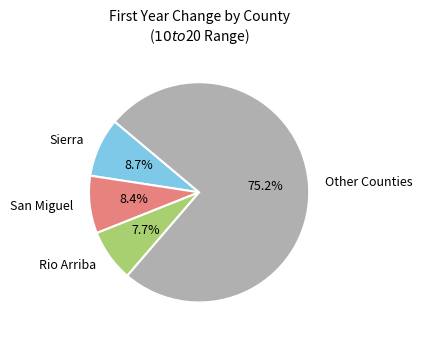

Do Other Counties and Sierra together represent more than half of the pie?

Yes